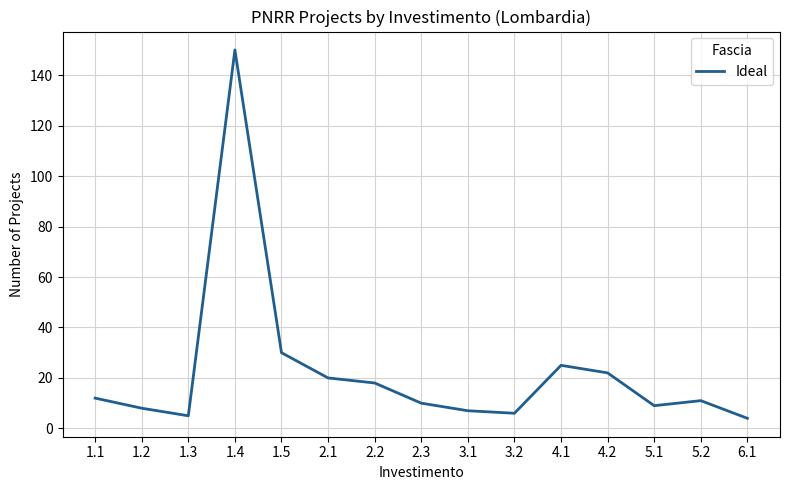

How many lines are shown in the chart?

1